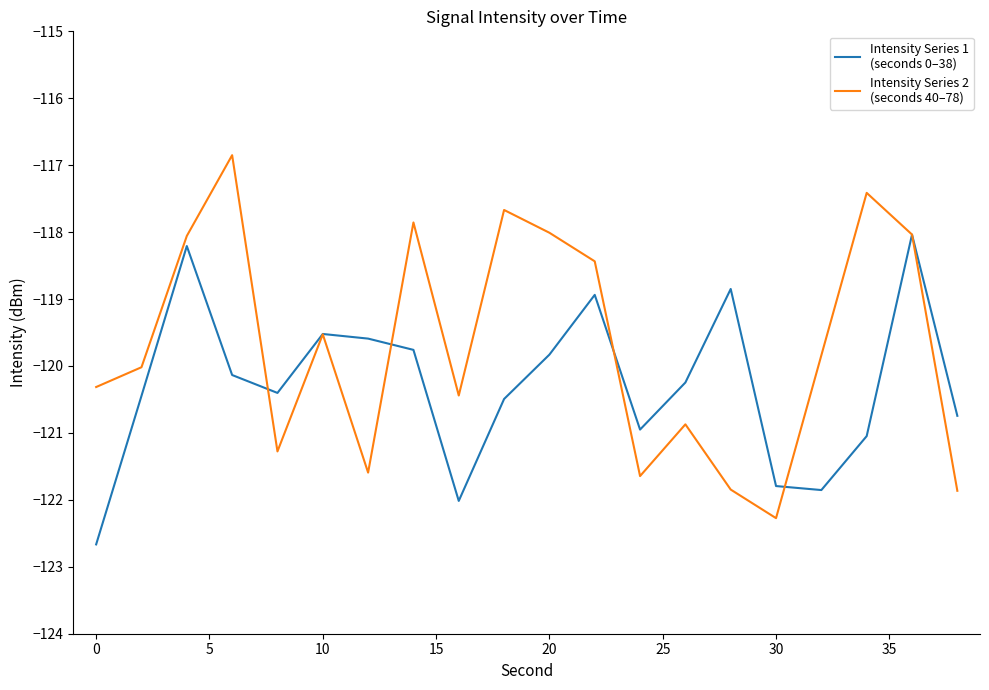

What is the minimum value shown in the chart?

-122.7